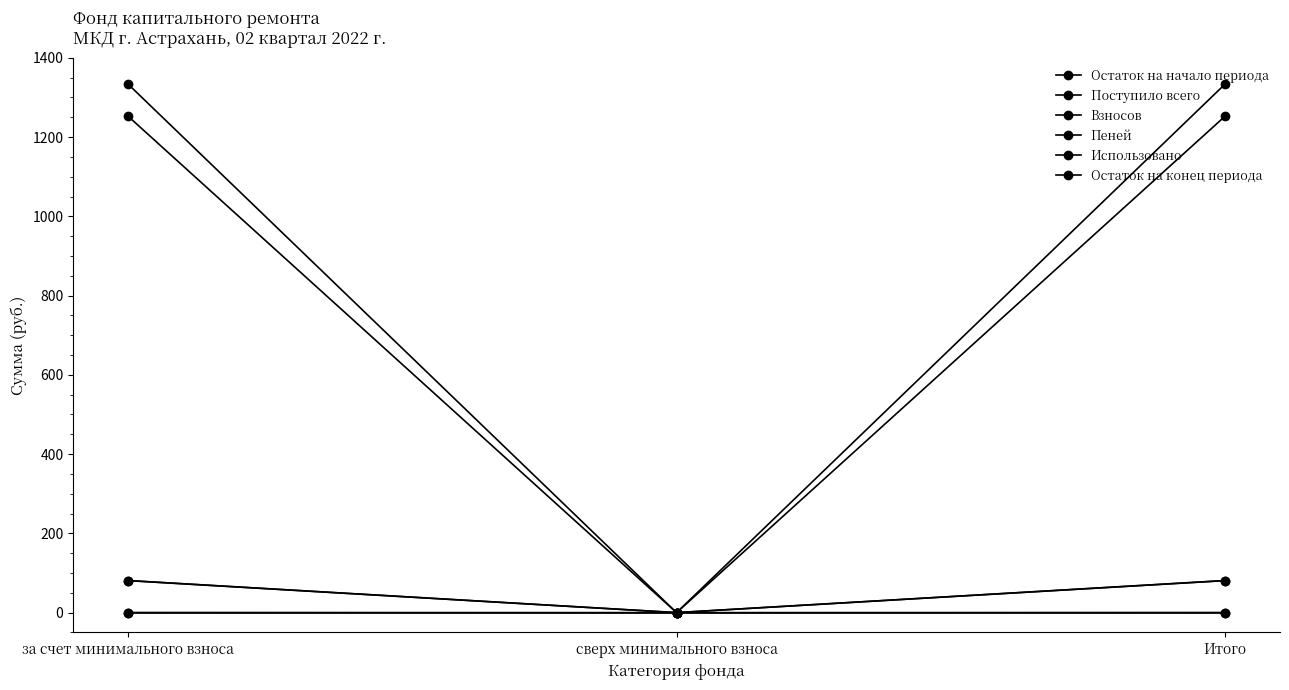

How many distinct data groups are displayed?

6